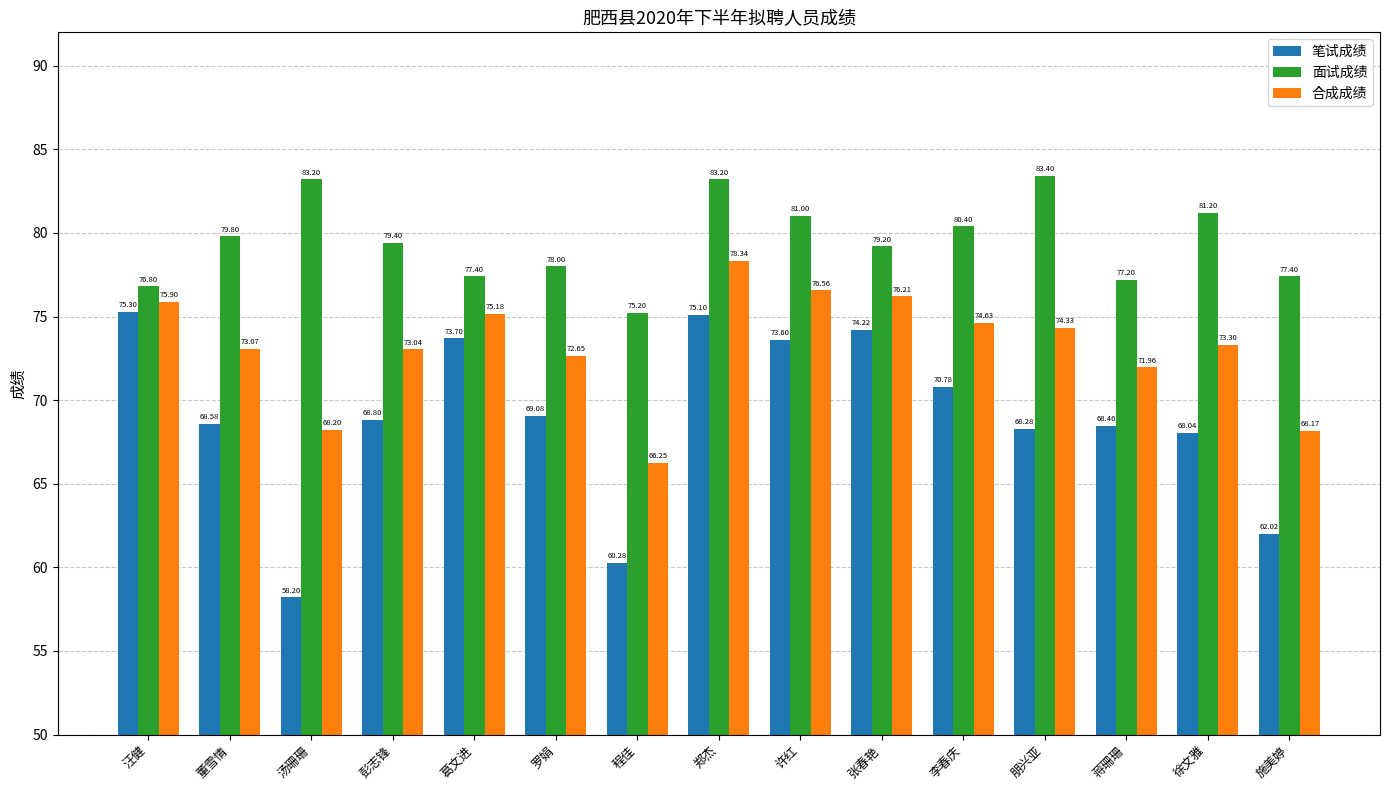

At how many categories does at least one series exceed 62?

15